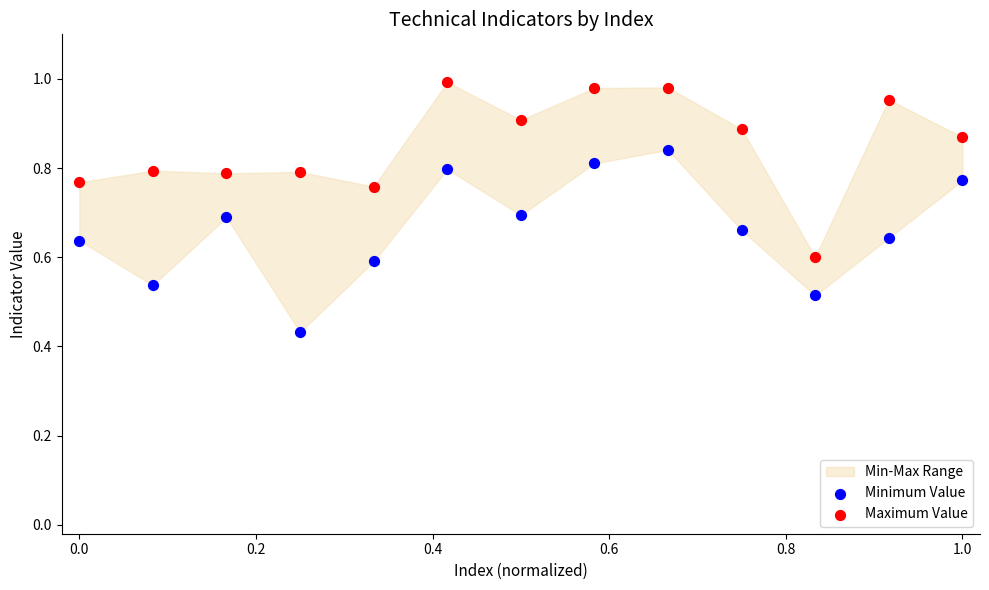

Which series reaches the minimum Y coordinate?

Minimum Value